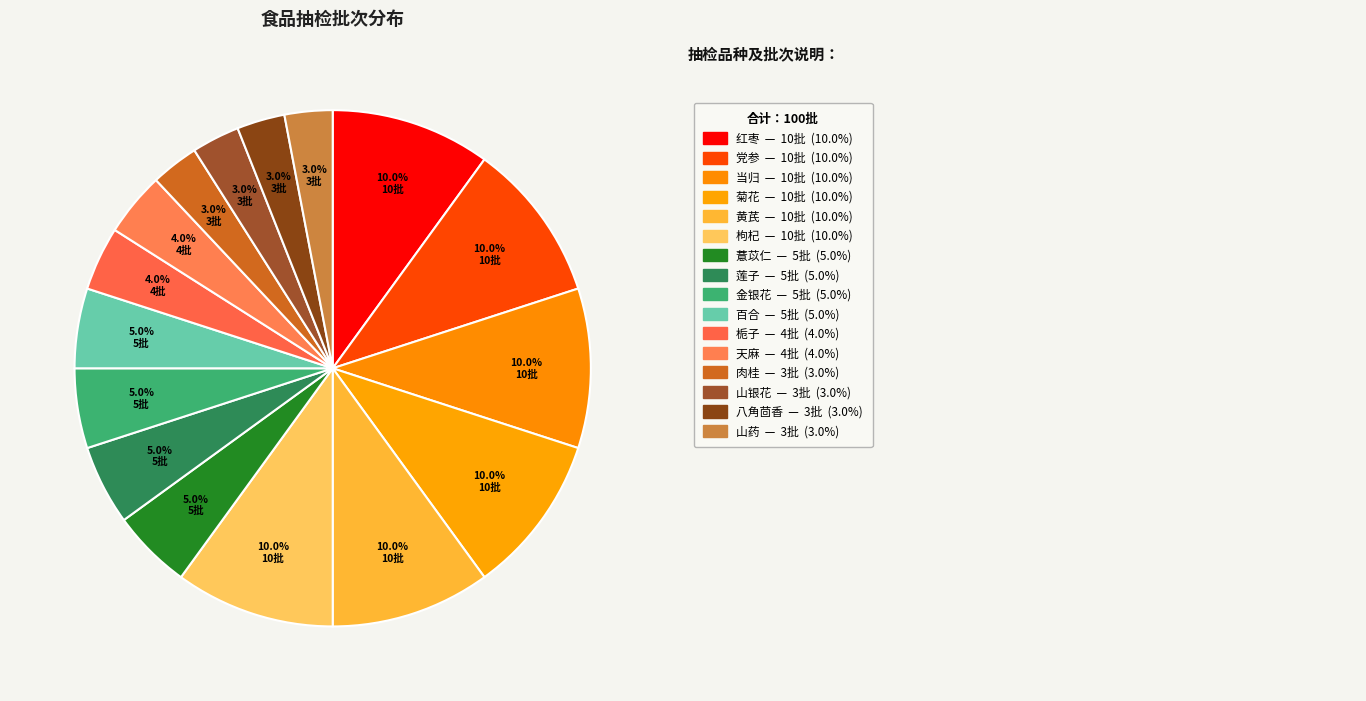

How many segments does this pie chart have?

16